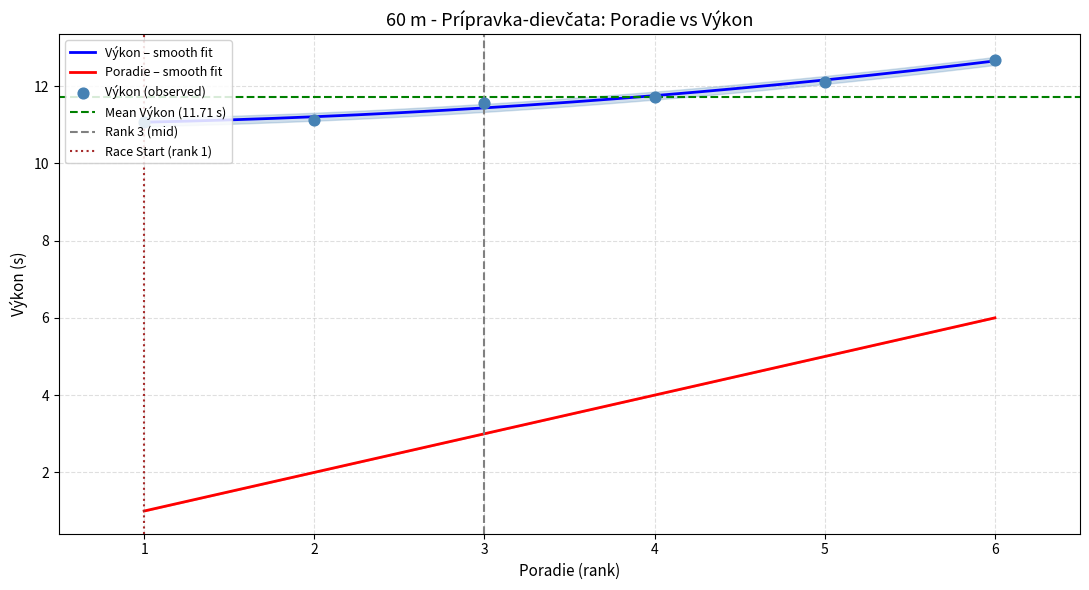

True or false: Výkon – smooth fit and Poradie – smooth fit cross at least once.

False